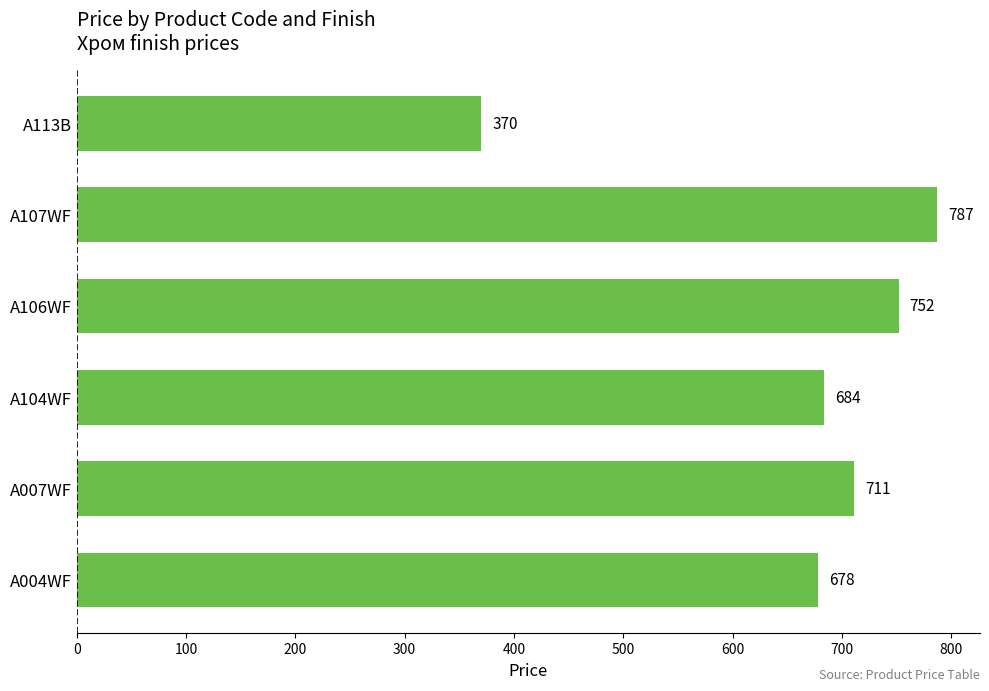

At which category does the chart reach its minimum across all series?

A113B